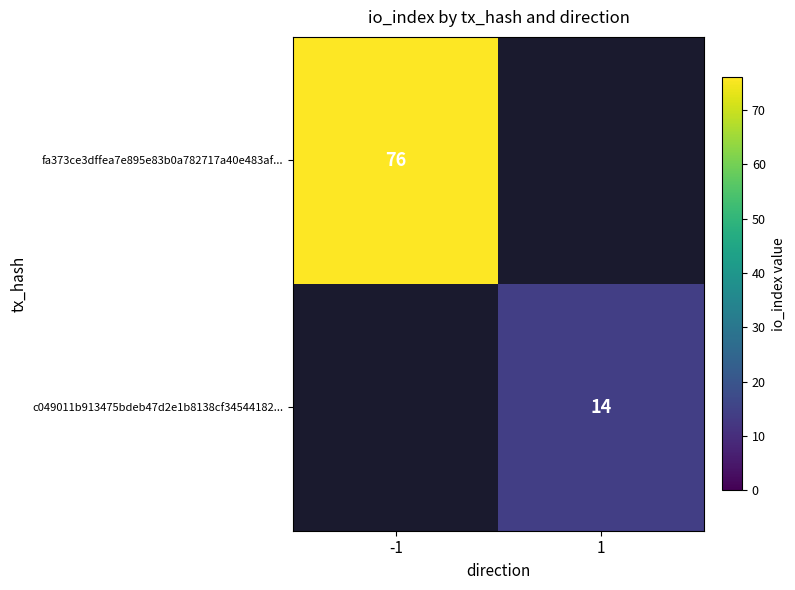

The fa373ce3dffea7e895e83b0a782717a40e483af... series shows 76 at -1. True or false?

True